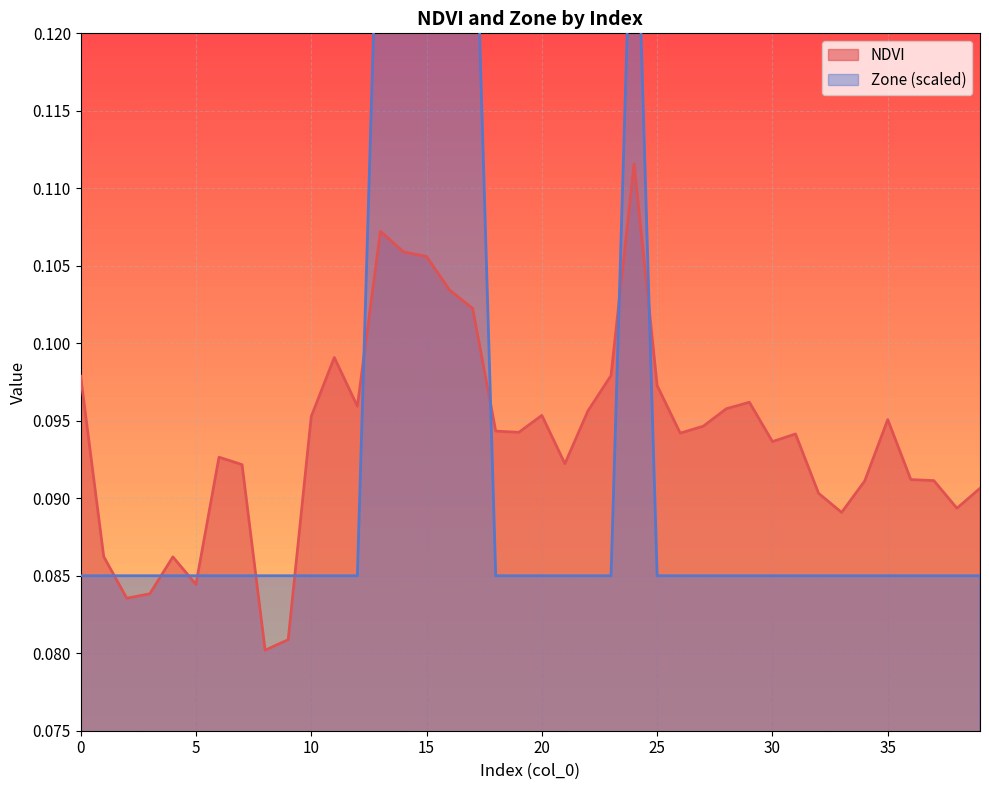

At 4, list the series in order from smallest to largest.

Zone, NDVI